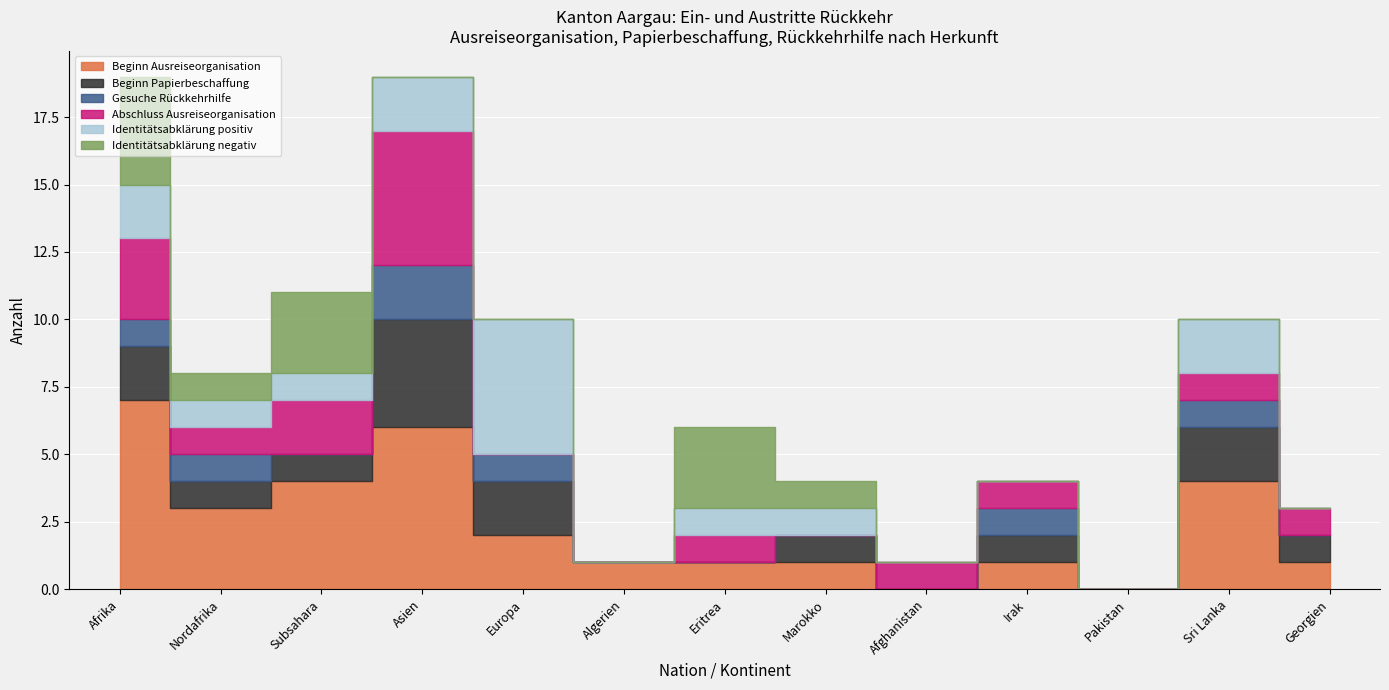

List the series in order of their peak value, lowest first.

Gesuche Rückkehrhilfe, Beginn Papierbeschaffung, Identitätsabklärung negativ, Abschluss Ausreiseorganisation, Identitätsabklärung positiv, Beginn Ausreiseorganisation